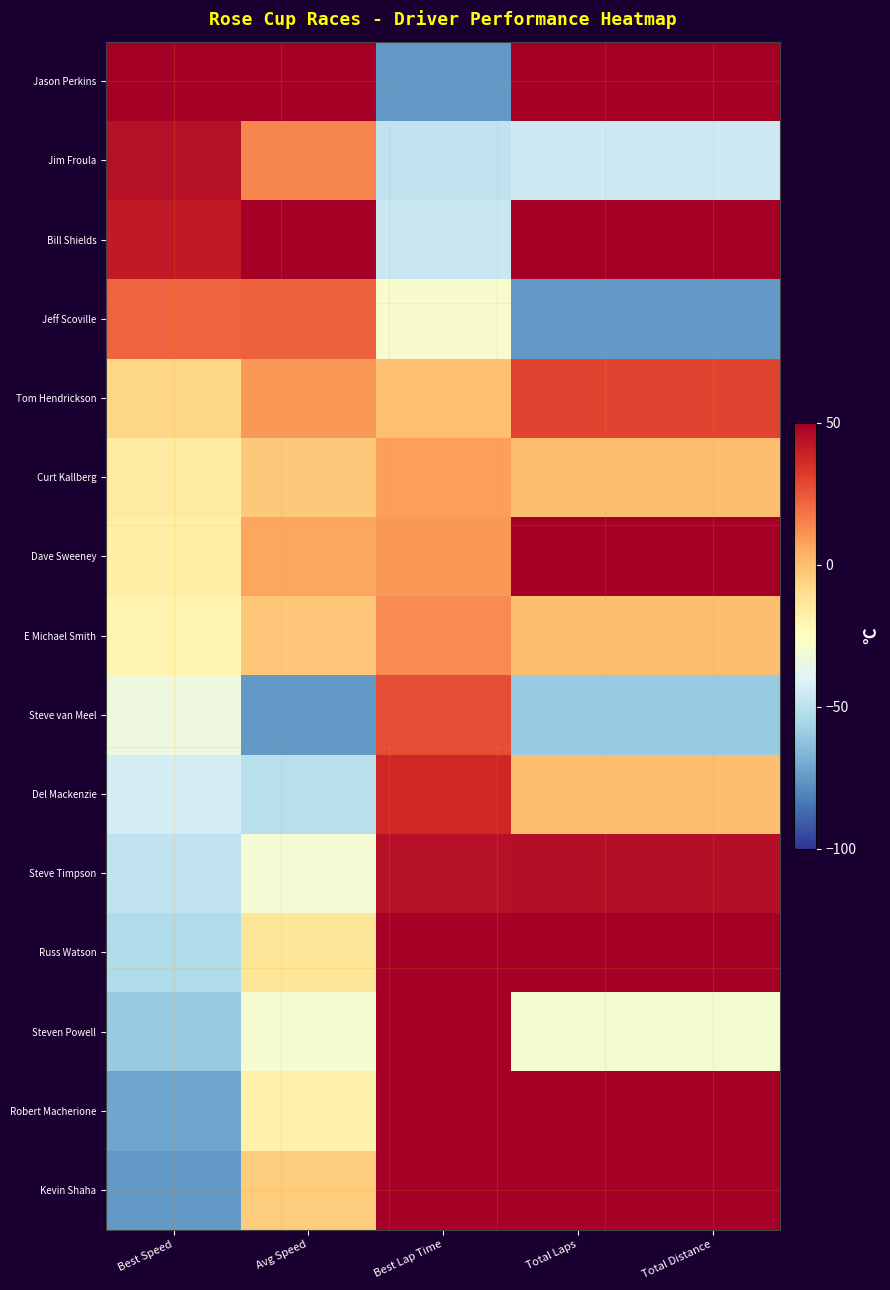

At which category is the sum across all series the highest?

Total Distance